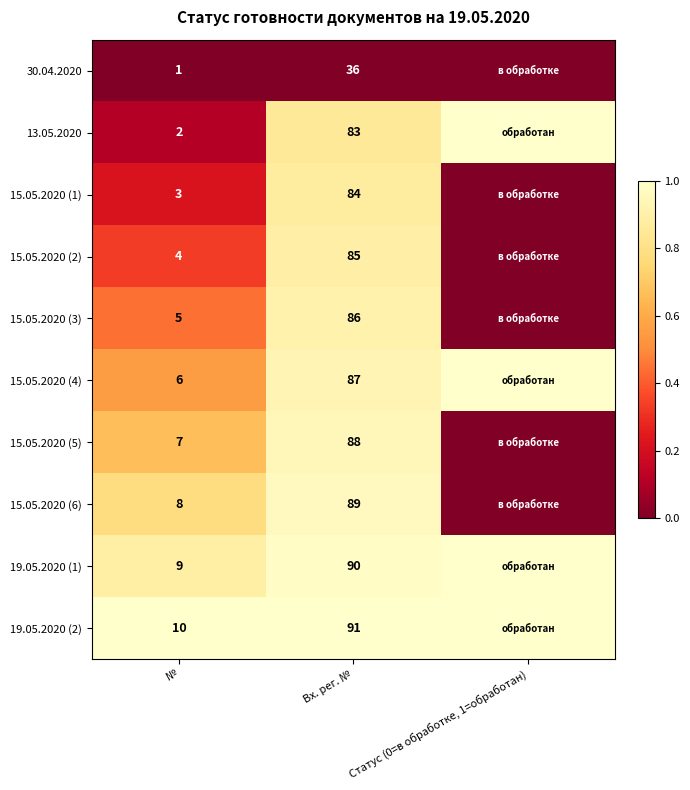

Which category has the highest value in the 19.05.2020 (1) series?

Статус (0=в обработке, 1=обработан)